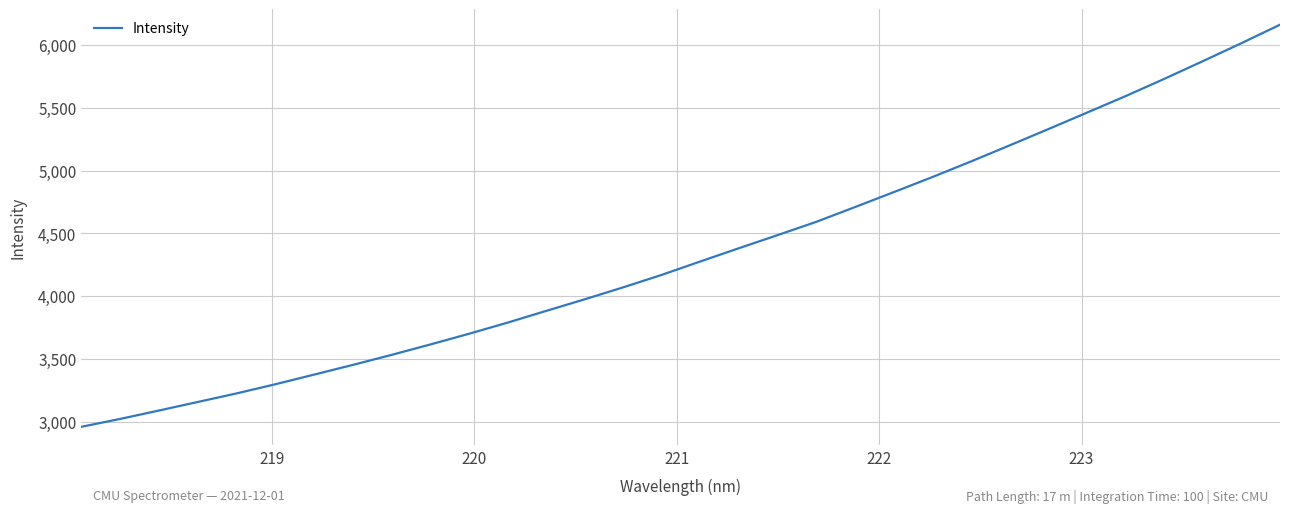

What is the smallest value displayed?

2957.6